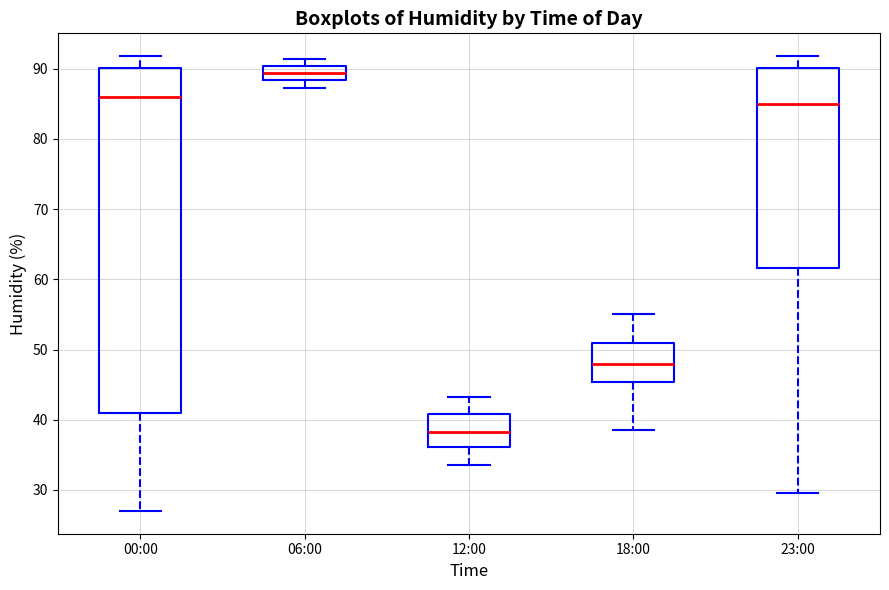

Comparing the boxes themselves (not the whiskers), which one is the tallest?

00:00